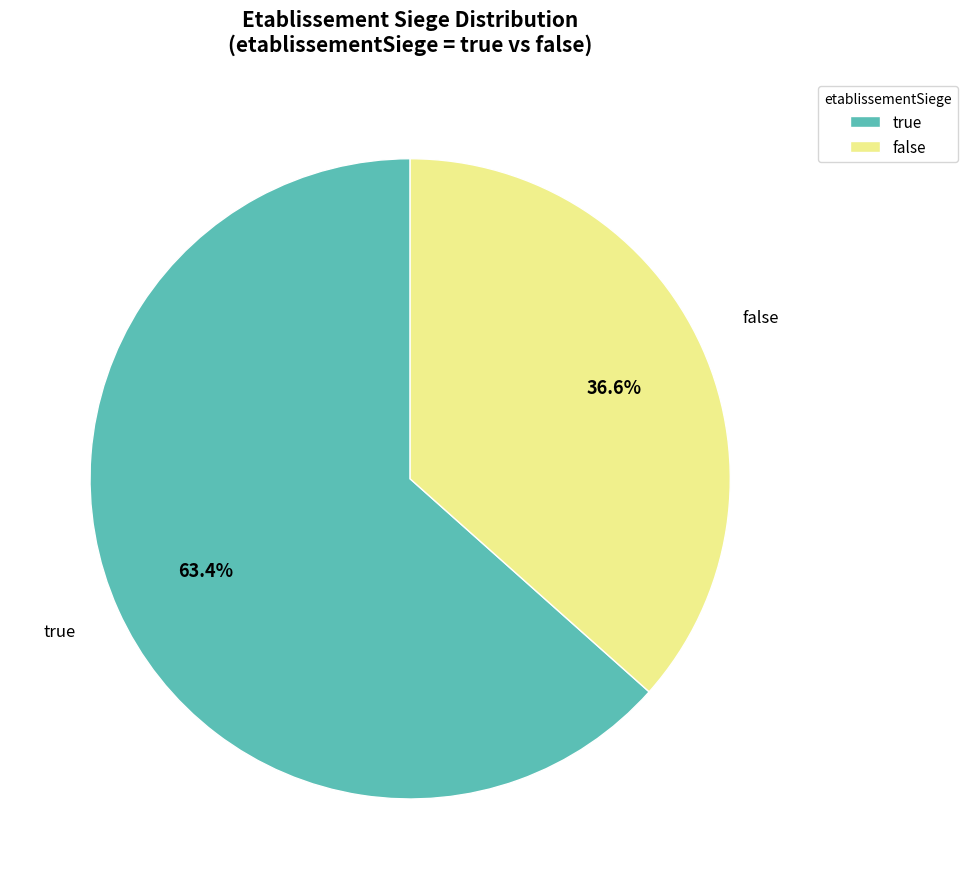

What percentage is NOT represented by false?

63.4%